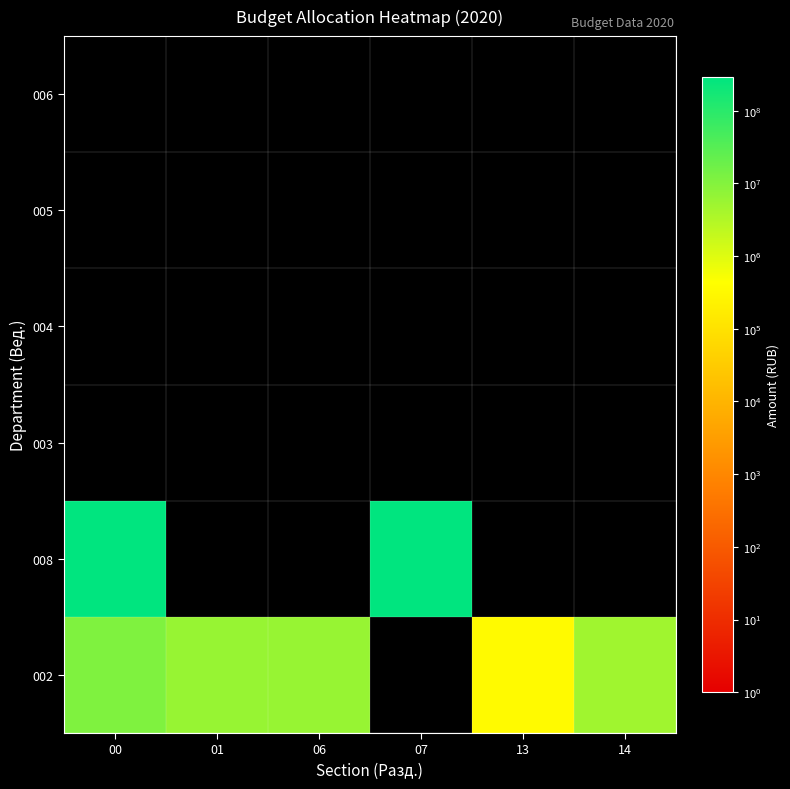

Rank the series at 14 from highest to lowest value.

002, 008, 003, 004, 005, 006